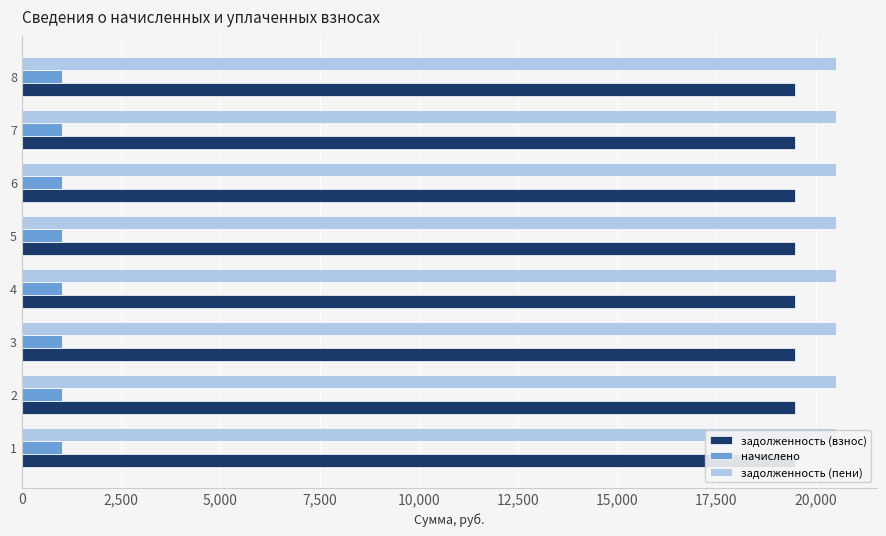

True or false: начислено has a value of 1796.7 at 5.

False